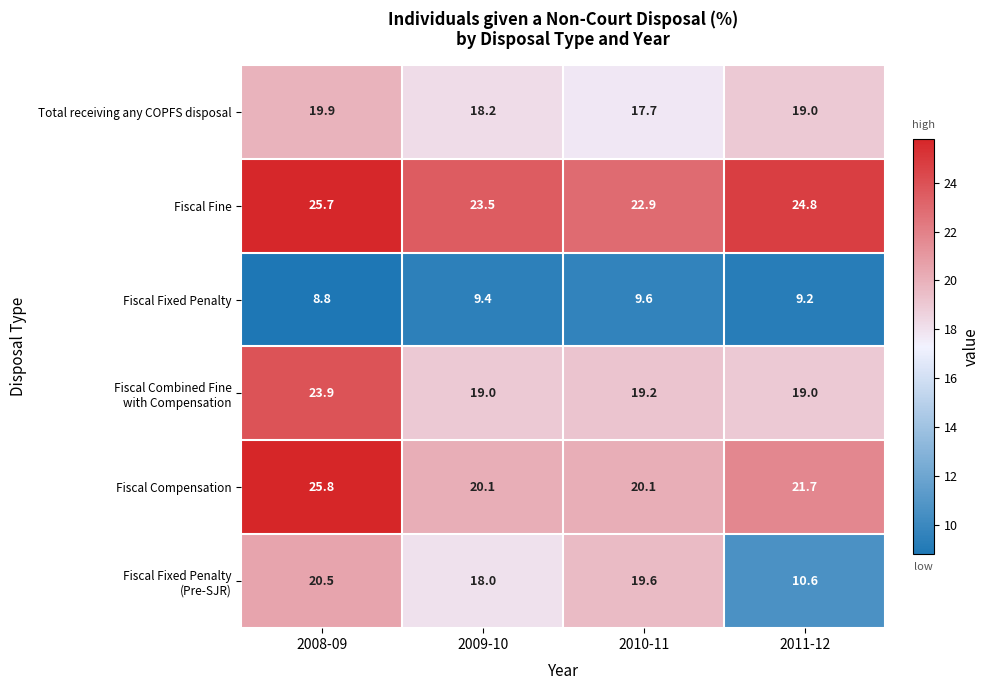

Where does the Fiscal Fixed Penalty series first go above 9?

2009-10